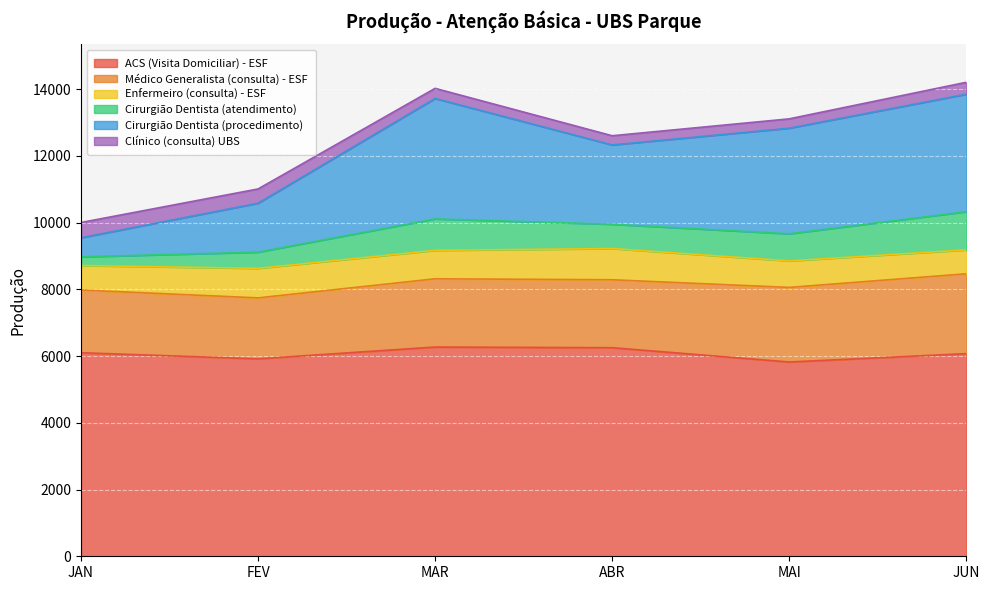

What is the total value across all series at FEV?

11006